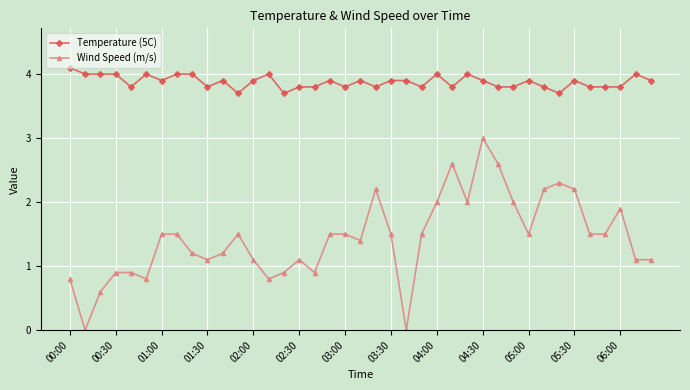

What is the average value of the Wind Speed (m/s) series?

1.4